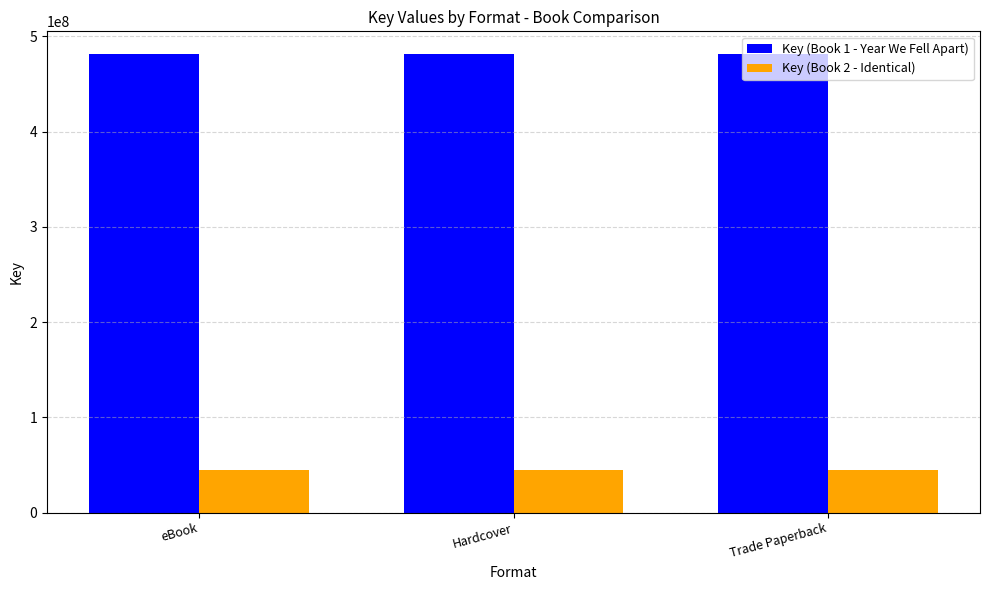

The value of Key (Book 1 - Year We Fell Apart) at Trade Paperback is 481303129. True or false?

True